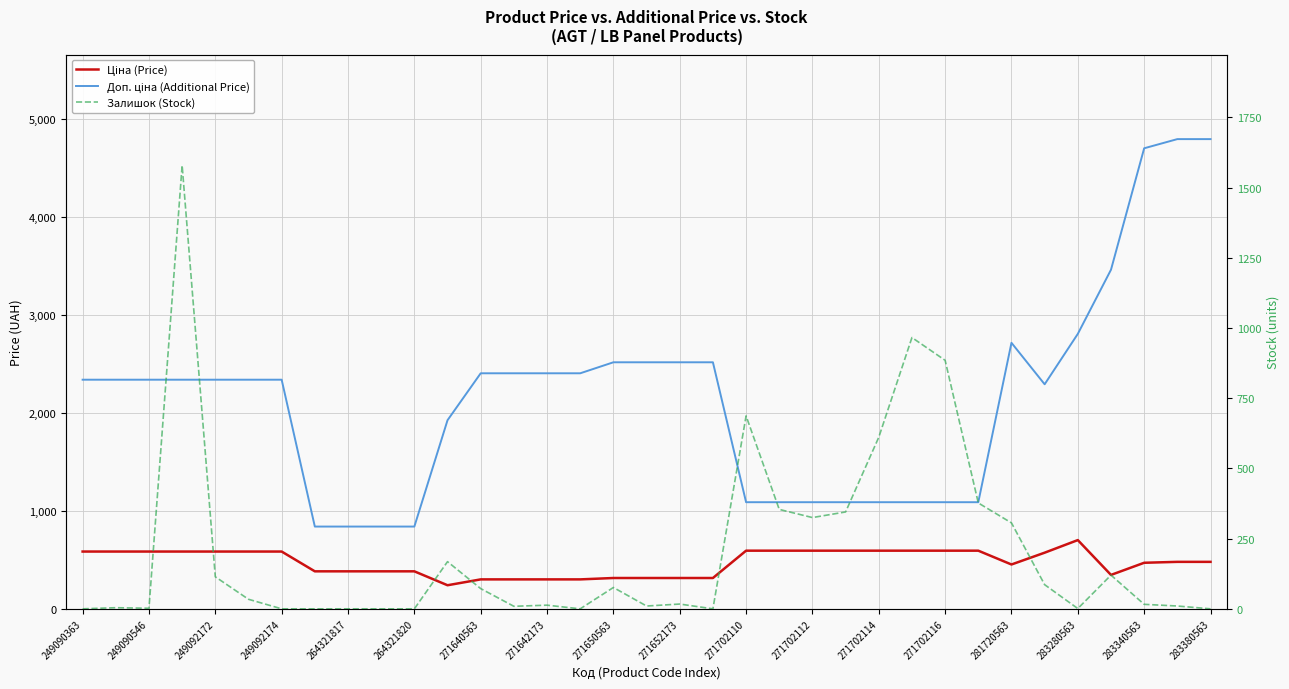

What is the difference between the maximum and minimum values in the Залишок (Stock) series?

1579.0